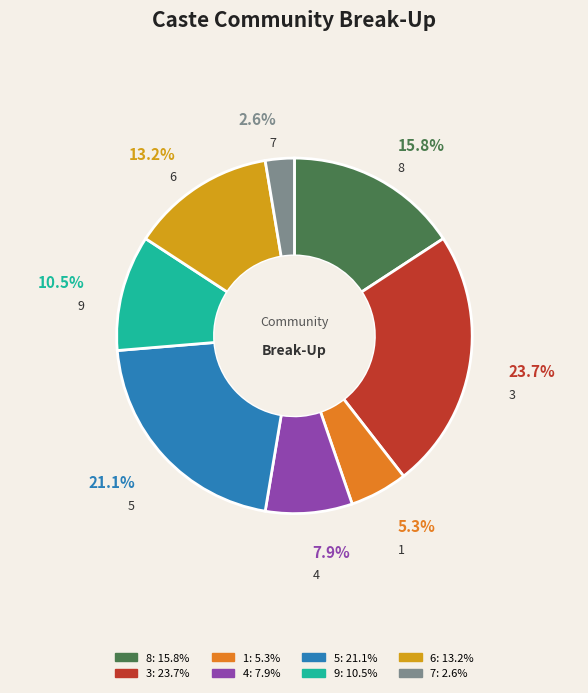

To the nearest percent, what is the difference between the 9 and 6 slice percentages?

3%